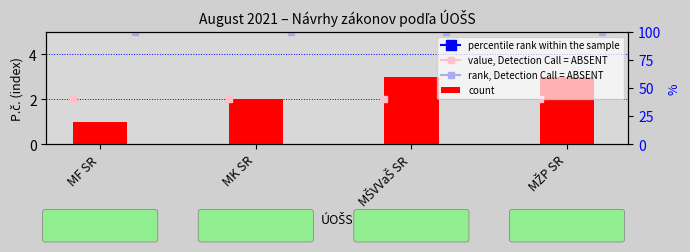

What is the approximate value at MF SR?

1